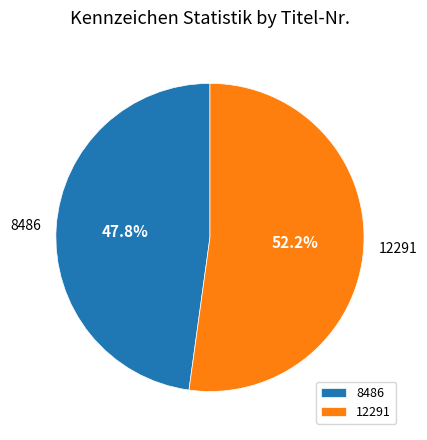

To the nearest percent, what is the average slice percentage?

50%